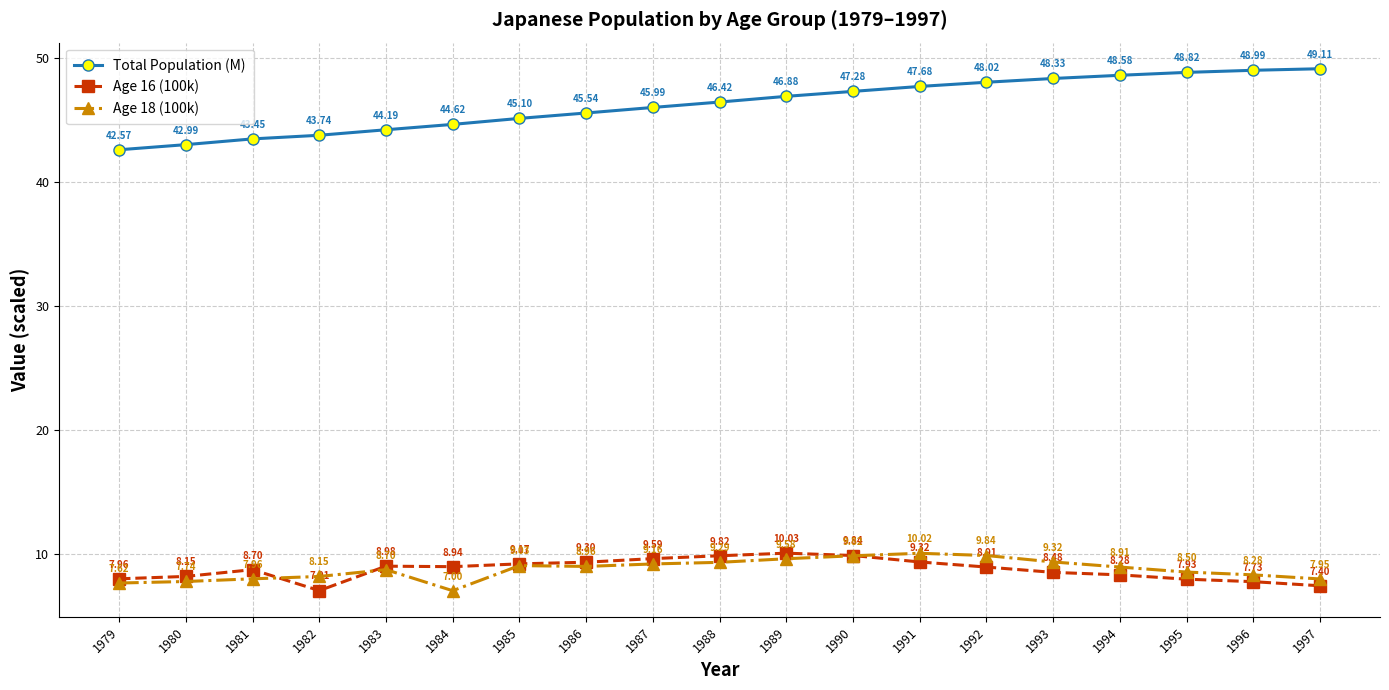

True or false: Total Population (M) has more than 0 interior local peaks.

False